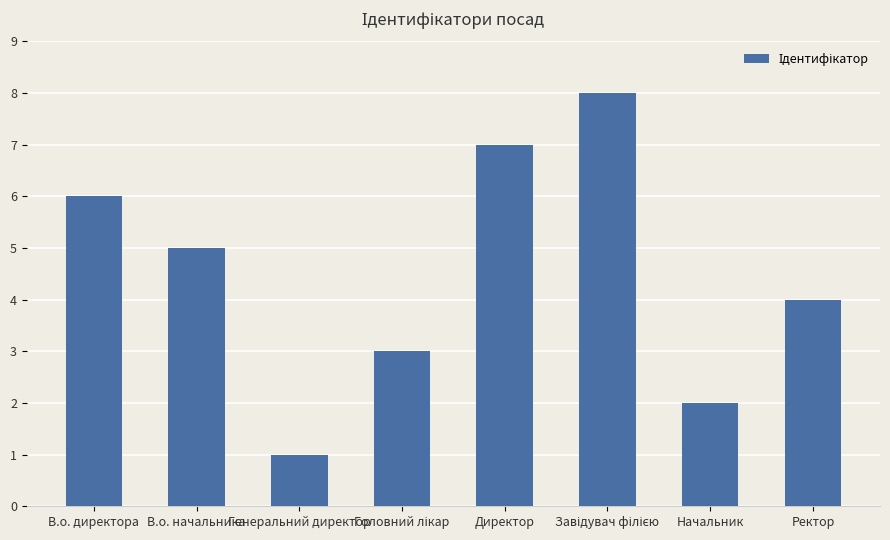

The value at Директор is 7. True or false?

True